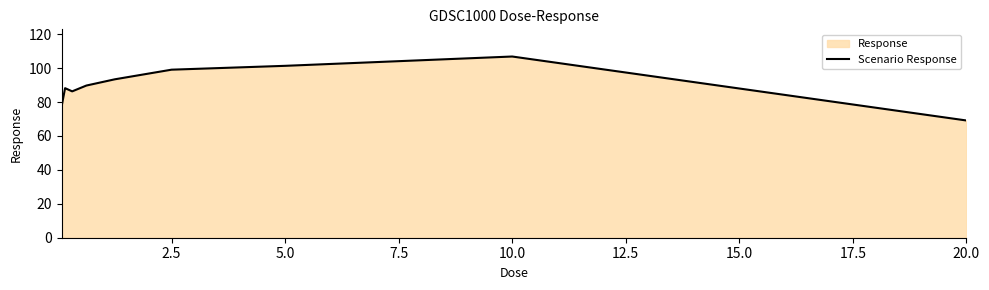

How many lines are shown in the chart?

1